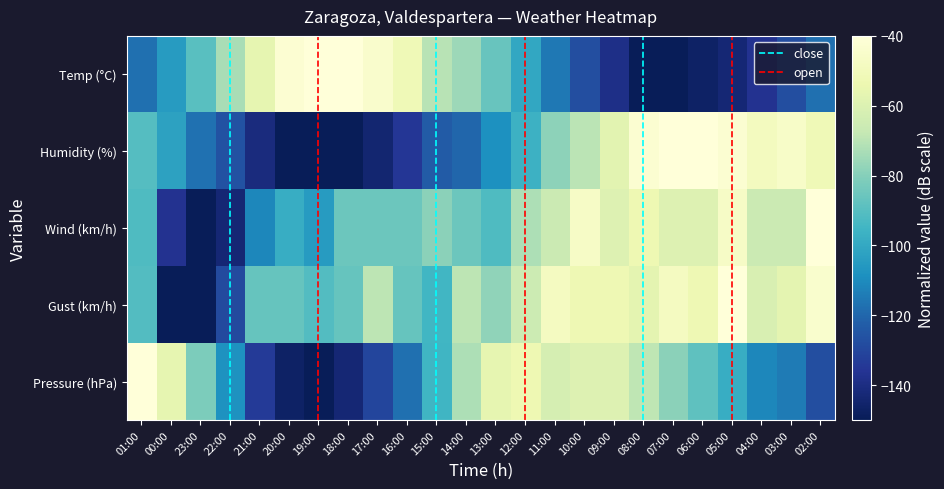

What is the greatest value displayed?

-40.0